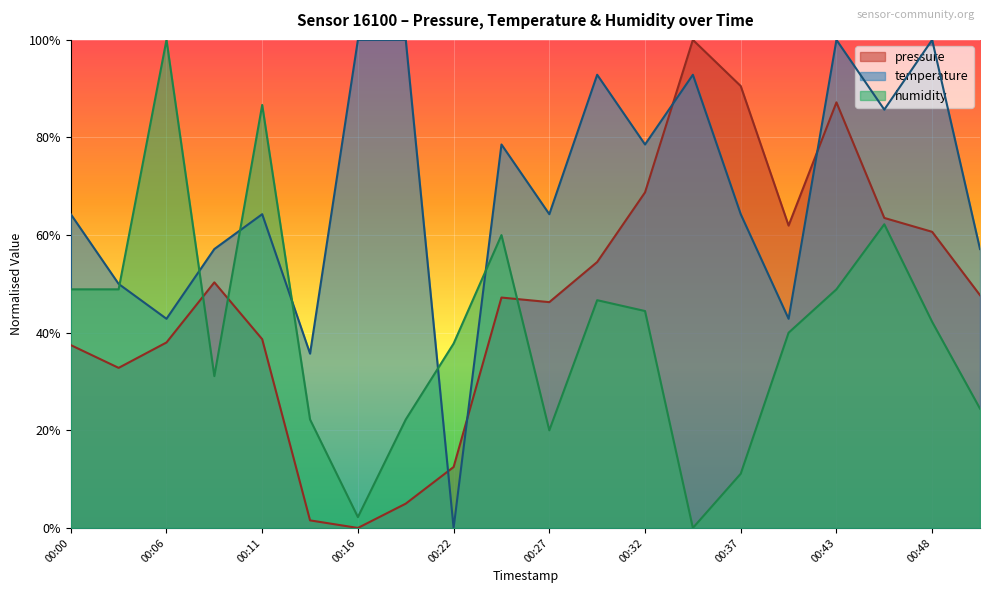

Is it true that pressure equals 0.0 at 00:19?

True